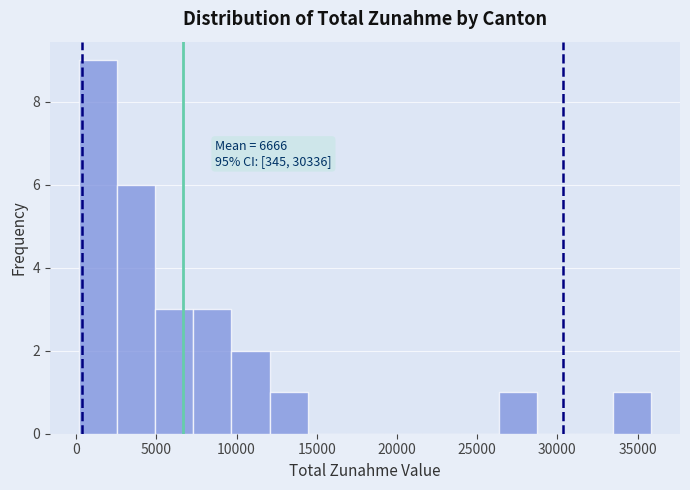

Over which range of the x-axis is the bar tallest?

0 to 2500